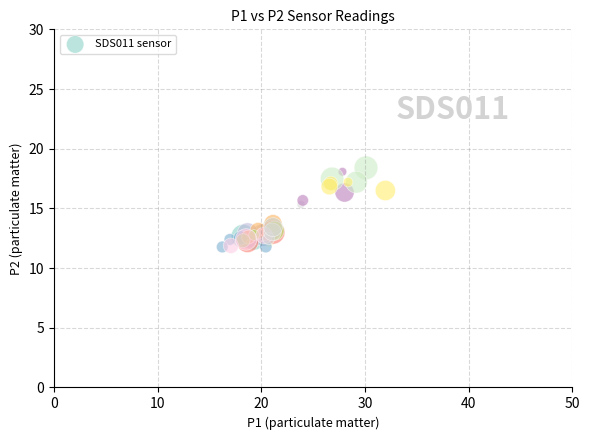

What Y value in the scatter plot is closest to 15?

15.3